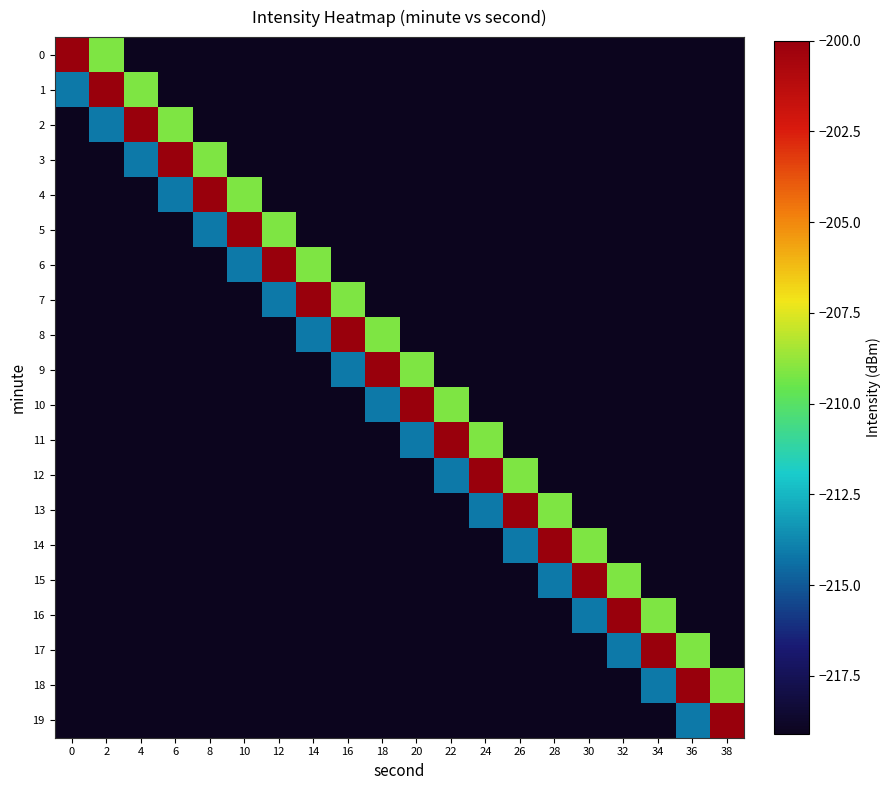

Rank the series by their maximum value, from highest to lowest.

0, 1, 2, 3, 4, 5, 6, 7, 8, 9, 10, 11, 12, 13, 14, 15, 16, 17, 18, 19